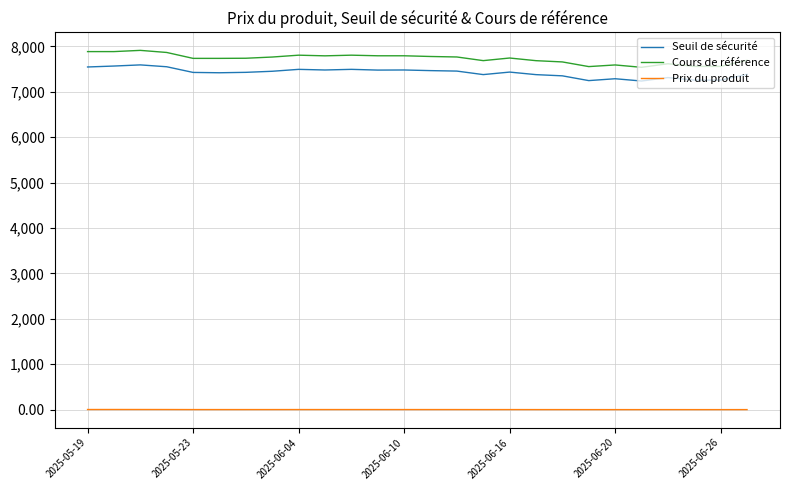

Which series has the largest total across all categories?

Cours de référence